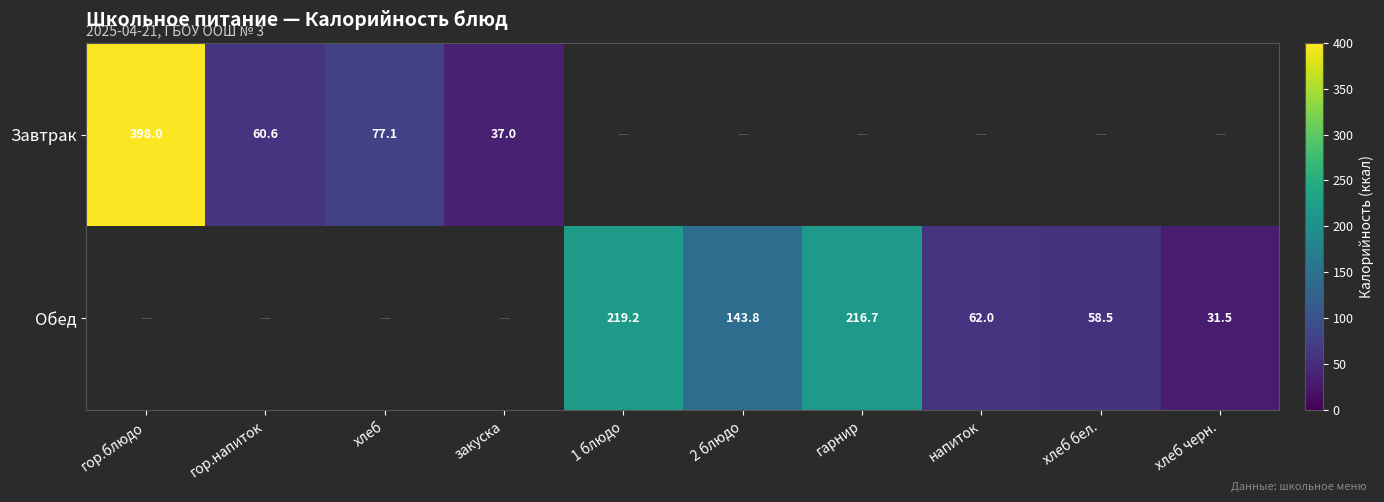

Is the value of Обед at хлеб черн. greater than the value of Завтрак at гор.напиток?

No